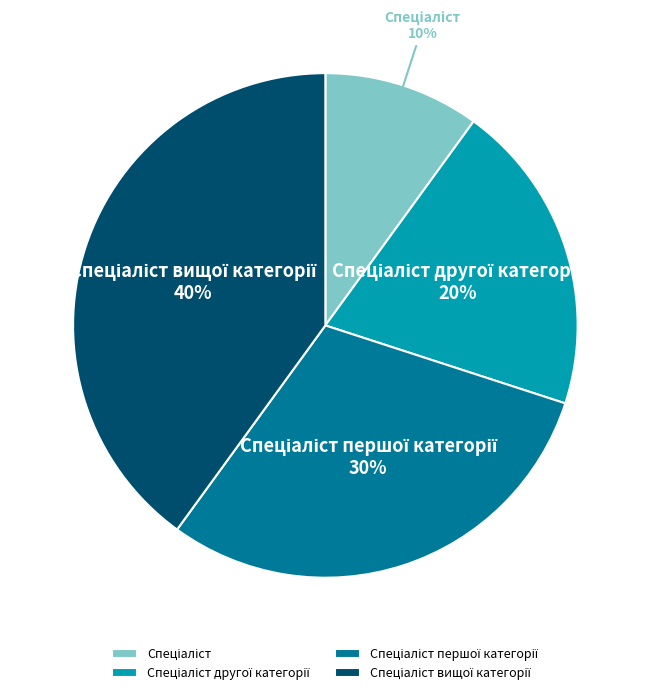

Is there a majority slice in this chart?

No